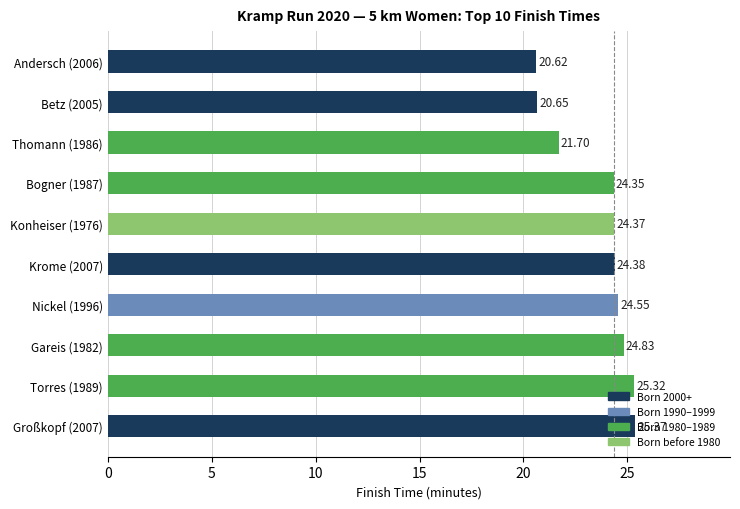

How many bars are there in total?

10